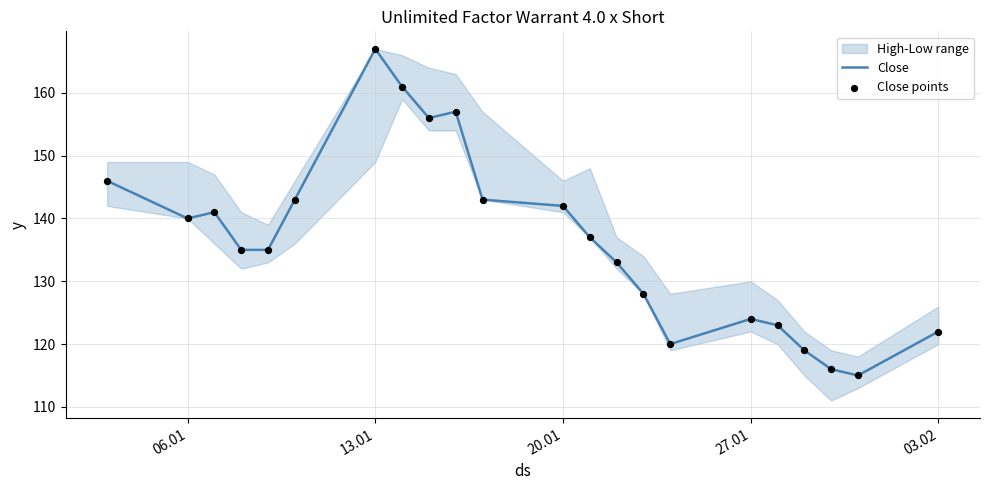

At how many categories does at least one series exceed 127?

15